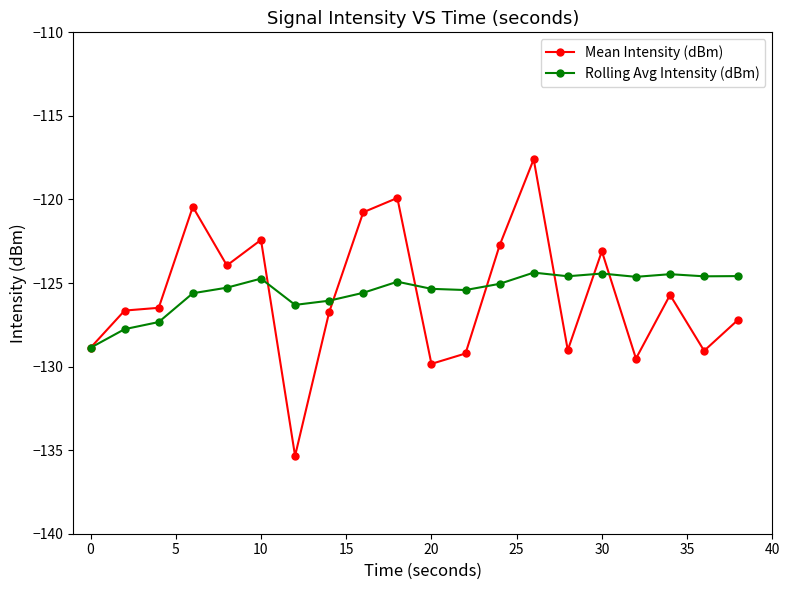

What is the minimum value for Mean Intensity (dBm)?

-135.3